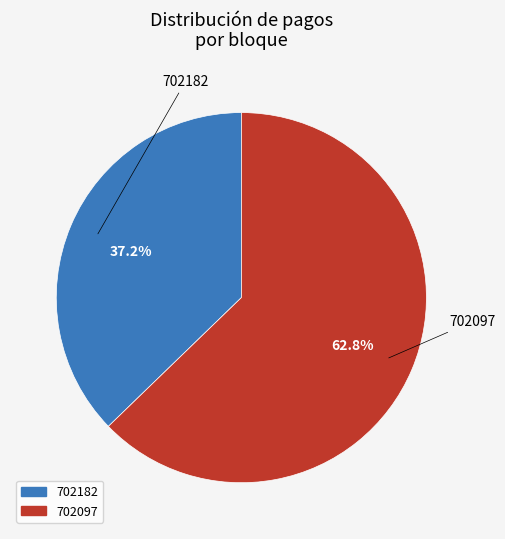

Does 702182 account for over 50% of the chart?

No